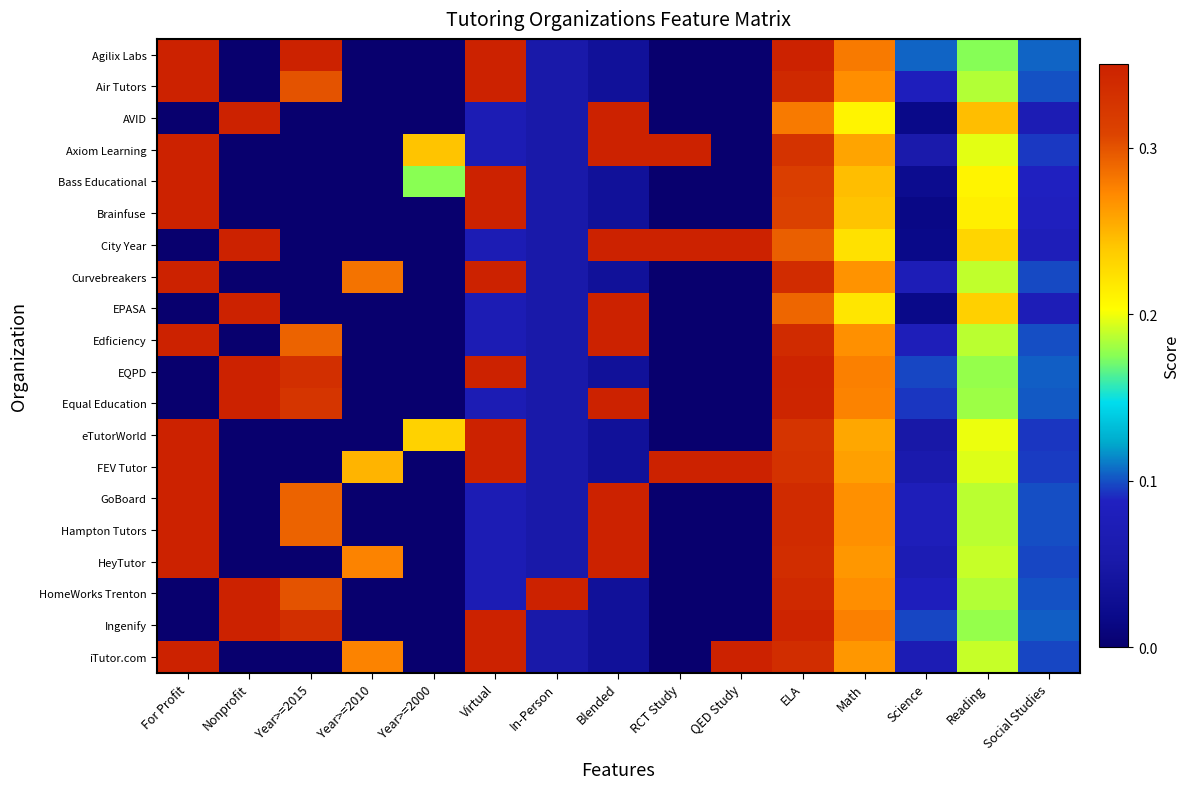

Reading right to left, extract all data points from this chart.

Agilix Labs: Social Studies=0.1	Reading=0.2	Science=0.1	Math=0.3	ELA=0.3	QED Study=0.0	RCT Study=0.0	Blended=0.0	In-Person=0.1	Virtual=0.3	Year>=2000=0.0	Year>=2010=0.0	Year>=2015=0.3	Nonprofit=0.0	For Profit=0.3
Air Tutors: Social Studies=0.1	Reading=0.2	Science=0.1	Math=0.3	ELA=0.3	QED Study=0.0	RCT Study=0.0	Blended=0.0	In-Person=0.1	Virtual=0.3	Year>=2000=0.0	Year>=2010=0.0	Year>=2015=0.3	Nonprofit=0.0	For Profit=0.3
AVID: Social Studies=0.1	Reading=0.2	Science=0.0	Math=0.2	ELA=0.3	QED Study=0.0	RCT Study=0.0	Blended=0.3	In-Person=0.1	Virtual=0.1	Year>=2000=0.0	Year>=2010=0.0	Year>=2015=0.0	Nonprofit=0.3	For Profit=0.0
Axiom Learning: Social Studies=0.1	Reading=0.2	Science=0.1	Math=0.3	ELA=0.3	QED Study=0.0	RCT Study=0.3	Blended=0.3	In-Person=0.1	Virtual=0.1	Year>=2000=0.2	Year>=2010=0.0	Year>=2015=0.0	Nonprofit=0.0	For Profit=0.3
Bass Educational: Social Studies=0.1	Reading=0.2	Science=0.0	Math=0.2	ELA=0.3	QED Study=0.0	RCT Study=0.0	Blended=0.0	In-Person=0.1	Virtual=0.3	Year>=2000=0.2	Year>=2010=0.0	Year>=2015=0.0	Nonprofit=0.0	For Profit=0.3
Brainfuse: Social Studies=0.1	Reading=0.2	Science=0.0	Math=0.2	ELA=0.3	QED Study=0.0	RCT Study=0.0	Blended=0.0	In-Person=0.1	Virtual=0.3	Year>=2000=0.0	Year>=2010=0.0	Year>=2015=0.0	Nonprofit=0.0	For Profit=0.3
City Year: Social Studies=0.1	Reading=0.2	Science=0.0	Math=0.2	ELA=0.3	QED Study=0.3	RCT Study=0.3	Blended=0.3	In-Person=0.1	Virtual=0.1	Year>=2000=0.0	Year>=2010=0.0	Year>=2015=0.0	Nonprofit=0.3	For Profit=0.0
Curvebreakers: Social Studies=0.1	Reading=0.2	Science=0.1	Math=0.3	ELA=0.3	QED Study=0.0	RCT Study=0.0	Blended=0.0	In-Person=0.1	Virtual=0.3	Year>=2000=0.0	Year>=2010=0.3	Year>=2015=0.0	Nonprofit=0.0	For Profit=0.3
EPASA: Social Studies=0.1	Reading=0.2	Science=0.0	Math=0.2	ELA=0.3	QED Study=0.0	RCT Study=0.0	Blended=0.3	In-Person=0.1	Virtual=0.1	Year>=2000=0.0	Year>=2010=0.0	Year>=2015=0.0	Nonprofit=0.3	For Profit=0.0
Edficiency: Social Studies=0.1	Reading=0.2	Science=0.1	Math=0.3	ELA=0.3	QED Study=0.0	RCT Study=0.0	Blended=0.3	In-Person=0.1	Virtual=0.1	Year>=2000=0.0	Year>=2010=0.0	Year>=2015=0.3	Nonprofit=0.0	For Profit=0.3
EQPD: Social Studies=0.1	Reading=0.2	Science=0.1	Math=0.3	ELA=0.3	QED Study=0.0	RCT Study=0.0	Blended=0.0	In-Person=0.1	Virtual=0.3	Year>=2000=0.0	Year>=2010=0.0	Year>=2015=0.3	Nonprofit=0.3	For Profit=0.0
Equal Education: Social Studies=0.1	Reading=0.2	Science=0.1	Math=0.3	ELA=0.3	QED Study=0.0	RCT Study=0.0	Blended=0.3	In-Person=0.1	Virtual=0.1	Year>=2000=0.0	Year>=2010=0.0	Year>=2015=0.3	Nonprofit=0.3	For Profit=0.0
eTutorWorld: Social Studies=0.1	Reading=0.2	Science=0.1	Math=0.3	ELA=0.3	QED Study=0.0	RCT Study=0.0	Blended=0.0	In-Person=0.1	Virtual=0.3	Year>=2000=0.2	Year>=2010=0.0	Year>=2015=0.0	Nonprofit=0.0	For Profit=0.3
FEV Tutor: Social Studies=0.1	Reading=0.2	Science=0.1	Math=0.3	ELA=0.3	QED Study=0.3	RCT Study=0.3	Blended=0.0	In-Person=0.1	Virtual=0.3	Year>=2000=0.0	Year>=2010=0.2	Year>=2015=0.0	Nonprofit=0.0	For Profit=0.3
GoBoard: Social Studies=0.1	Reading=0.2	Science=0.1	Math=0.3	ELA=0.3	QED Study=0.0	RCT Study=0.0	Blended=0.3	In-Person=0.1	Virtual=0.1	Year>=2000=0.0	Year>=2010=0.0	Year>=2015=0.3	Nonprofit=0.0	For Profit=0.3
Hampton Tutors: Social Studies=0.1	Reading=0.2	Science=0.1	Math=0.3	ELA=0.3	QED Study=0.0	RCT Study=0.0	Blended=0.3	In-Person=0.1	Virtual=0.1	Year>=2000=0.0	Year>=2010=0.0	Year>=2015=0.3	Nonprofit=0.0	For Profit=0.3
HeyTutor: Social Studies=0.1	Reading=0.2	Science=0.1	Math=0.3	ELA=0.3	QED Study=0.0	RCT Study=0.0	Blended=0.3	In-Person=0.1	Virtual=0.1	Year>=2000=0.0	Year>=2010=0.3	Year>=2015=0.0	Nonprofit=0.0	For Profit=0.3
HomeWorks Trenton: Social Studies=0.1	Reading=0.2	Science=0.1	Math=0.3	ELA=0.3	QED Study=0.0	RCT Study=0.0	Blended=0.0	In-Person=0.3	Virtual=0.1	Year>=2000=0.0	Year>=2010=0.0	Year>=2015=0.3	Nonprofit=0.3	For Profit=0.0
Ingenify: Social Studies=0.1	Reading=0.2	Science=0.1	Math=0.3	ELA=0.3	QED Study=0.0	RCT Study=0.0	Blended=0.0	In-Person=0.1	Virtual=0.3	Year>=2000=0.0	Year>=2010=0.0	Year>=2015=0.3	Nonprofit=0.3	For Profit=0.0
iTutor.com: Social Studies=0.1	Reading=0.2	Science=0.1	Math=0.3	ELA=0.3	QED Study=0.3	RCT Study=0.0	Blended=0.0	In-Person=0.1	Virtual=0.3	Year>=2000=0.0	Year>=2010=0.3	Year>=2015=0.0	Nonprofit=0.0	For Profit=0.3